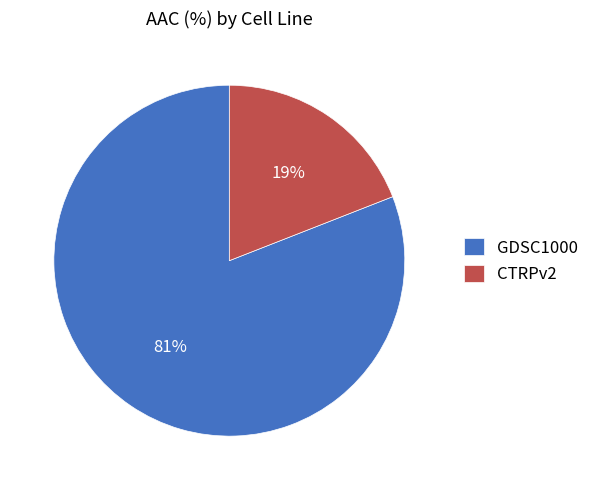

Which category has the smallest portion of the pie?

CTRPv2